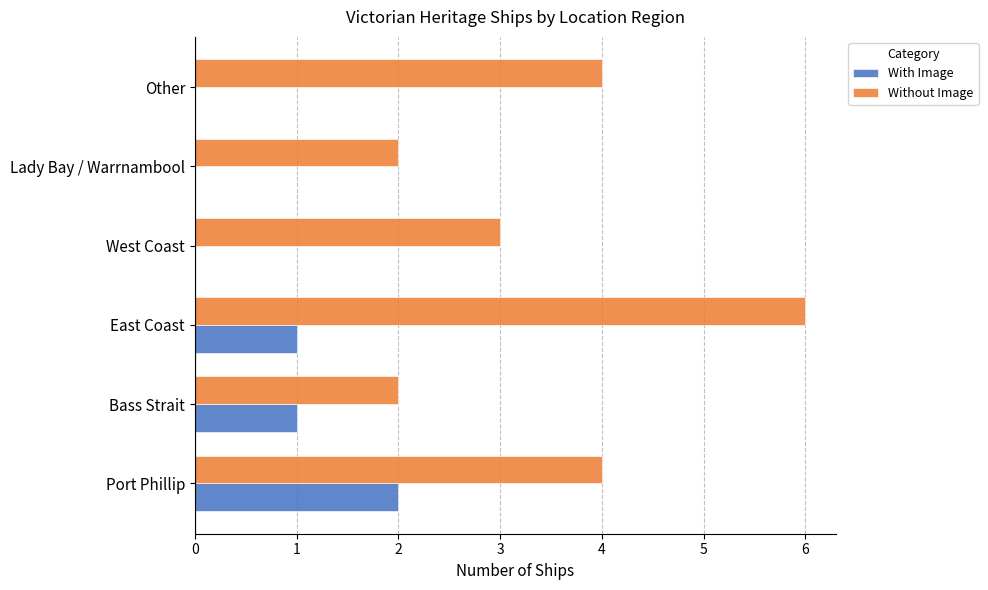

The Without Image series shows 5 at West Coast. True or false?

False